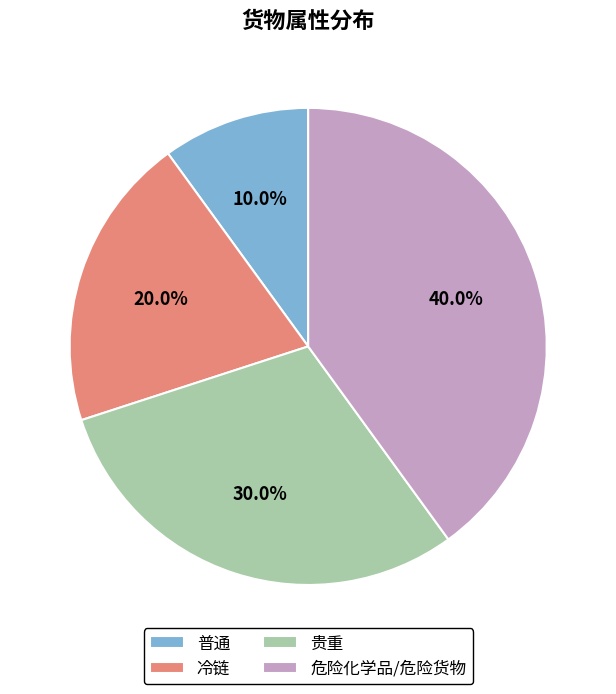

Which has a higher value, 冷链 or 危险化学品/危险货物?

危险化学品/危险货物